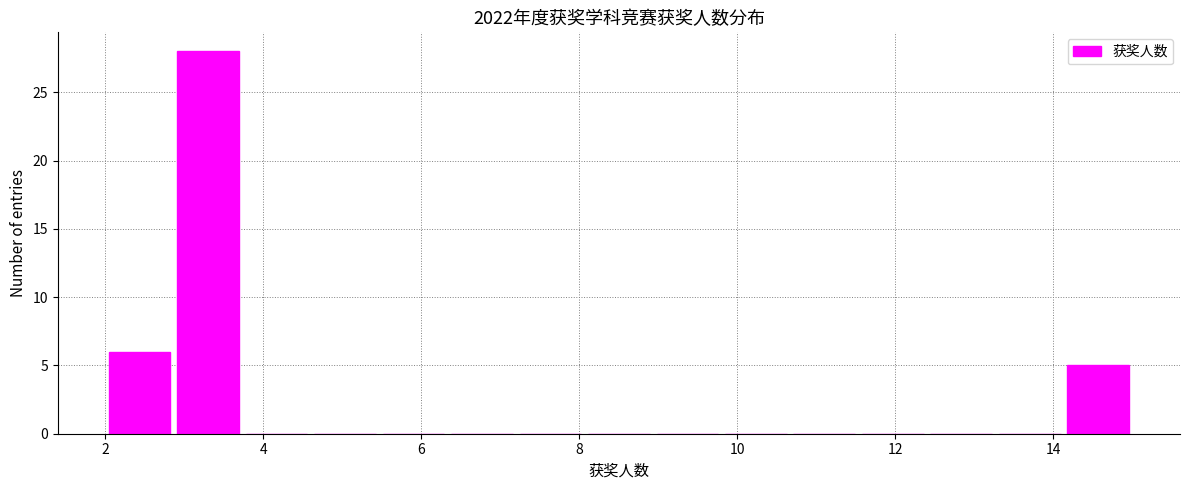

Which range on the x-axis has the tallest bar?

2.8 to 3.8